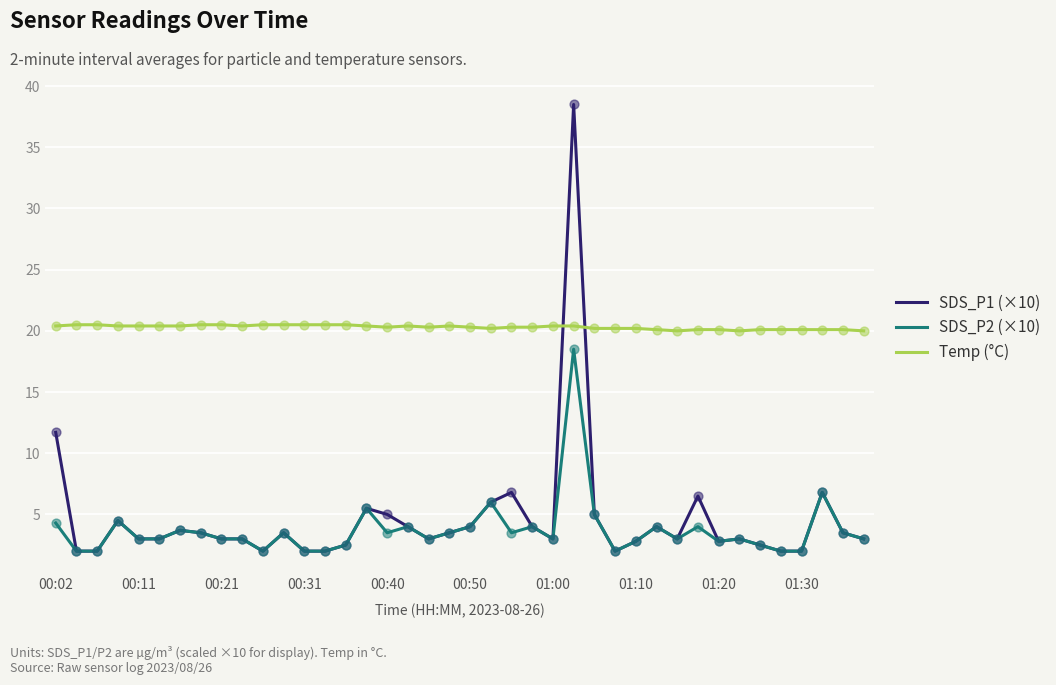

True or false: SDS_P1 (×10) and Temp (°C) intersect in this chart.

True